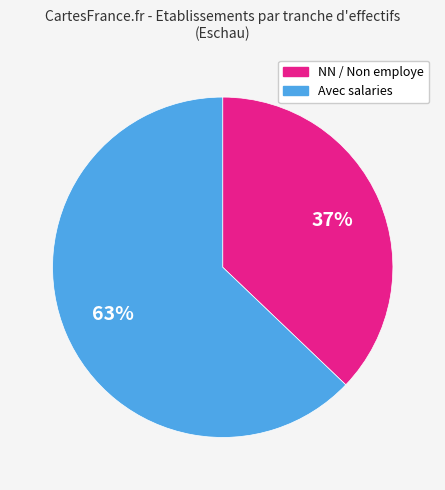

The Avec salaries slice represents 72% of the pie. True or false?

False